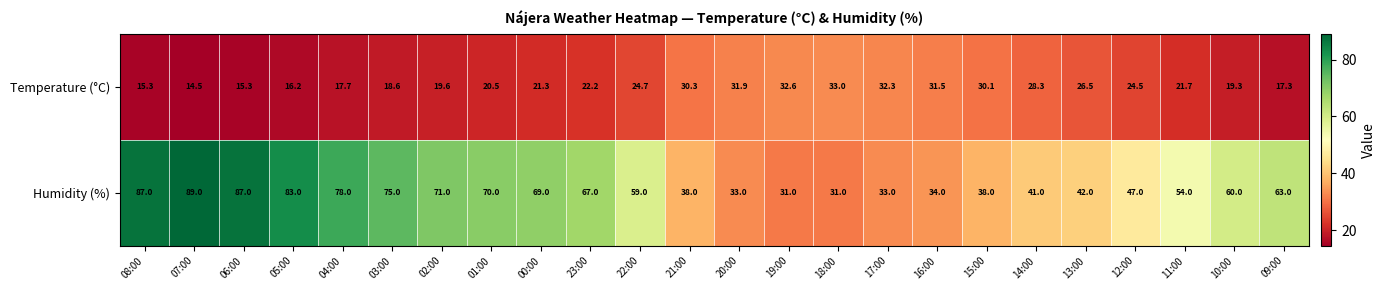

What is the total value across all series at 03:00?

93.6